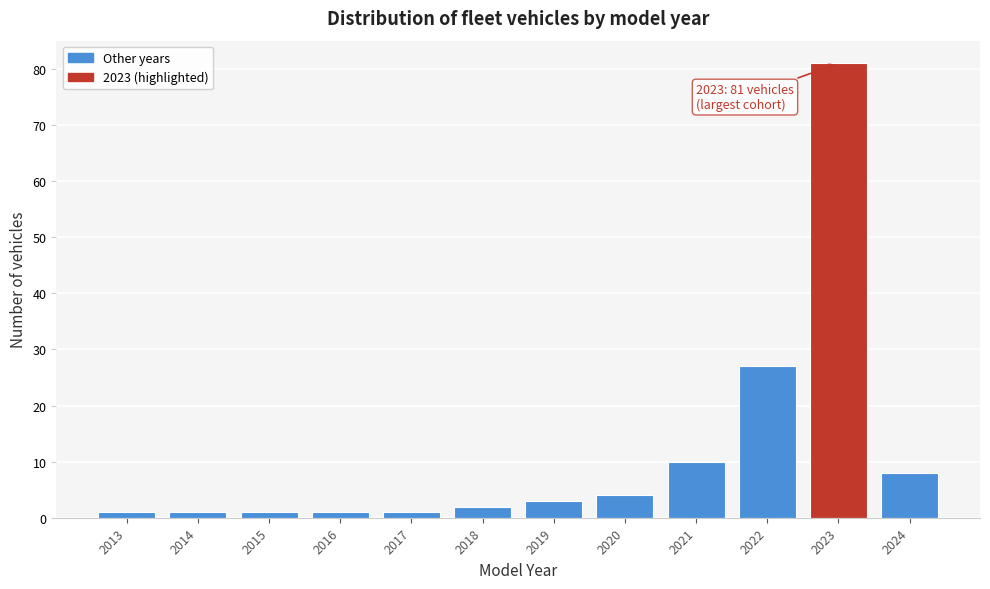

Reading left to right, transcribe all the data shown in this chart.

2013=1	2014=1	2015=1	2016=1	2017=1	2018=2	2019=3	2020=4	2021=10	2022=27	2023=81	2024=8